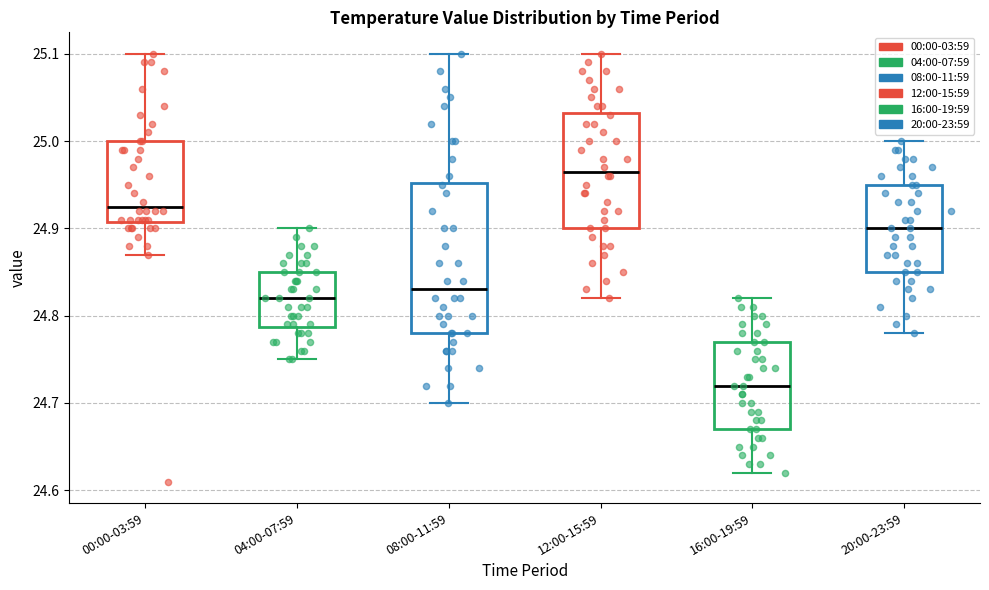

Reading left to right, read every box against the y-axis: the position of its median line, the range the box covers, and the ends of its whiskers. The values are not printed on the chart, so give them approximately, as read against the axis.

00:00-03:59: median 24.93, box 24.91 to 25.00, whiskers 24.87 to 25.10
04:00-07:59: median 24.82, box 24.79 to 24.85, whiskers 24.75 to 24.90
08:00-11:59: median 24.83, box 24.78 to 24.95, whiskers 24.70 to 25.10
12:00-15:59: median 24.97, box 24.90 to 25.03, whiskers 24.82 to 25.10
16:00-19:59: median 24.72, box 24.67 to 24.77, whiskers 24.62 to 24.82
20:00-23:59: median 24.90, box 24.85 to 24.95, whiskers 24.78 to 25.00